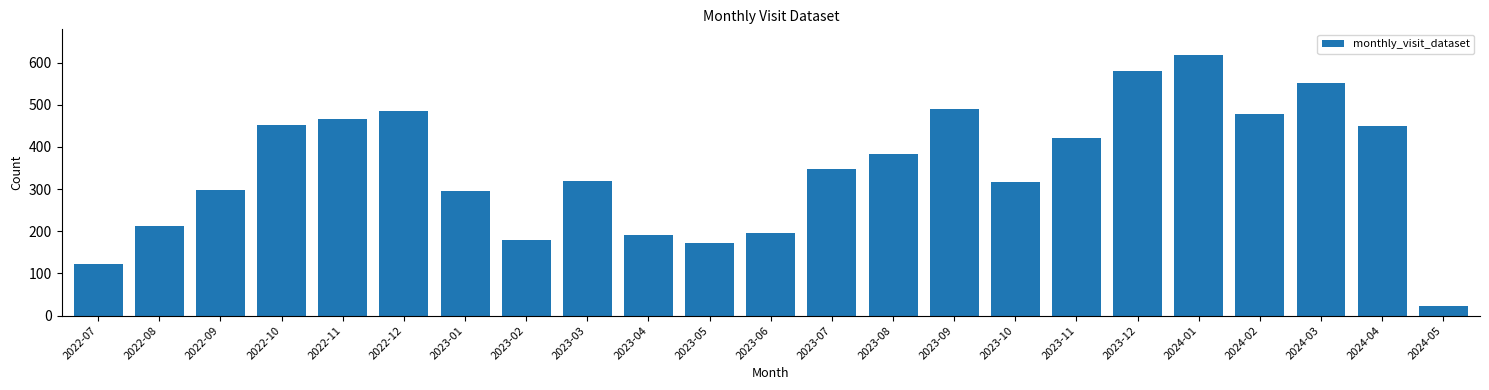

What is the maximum value shown in the chart?

617